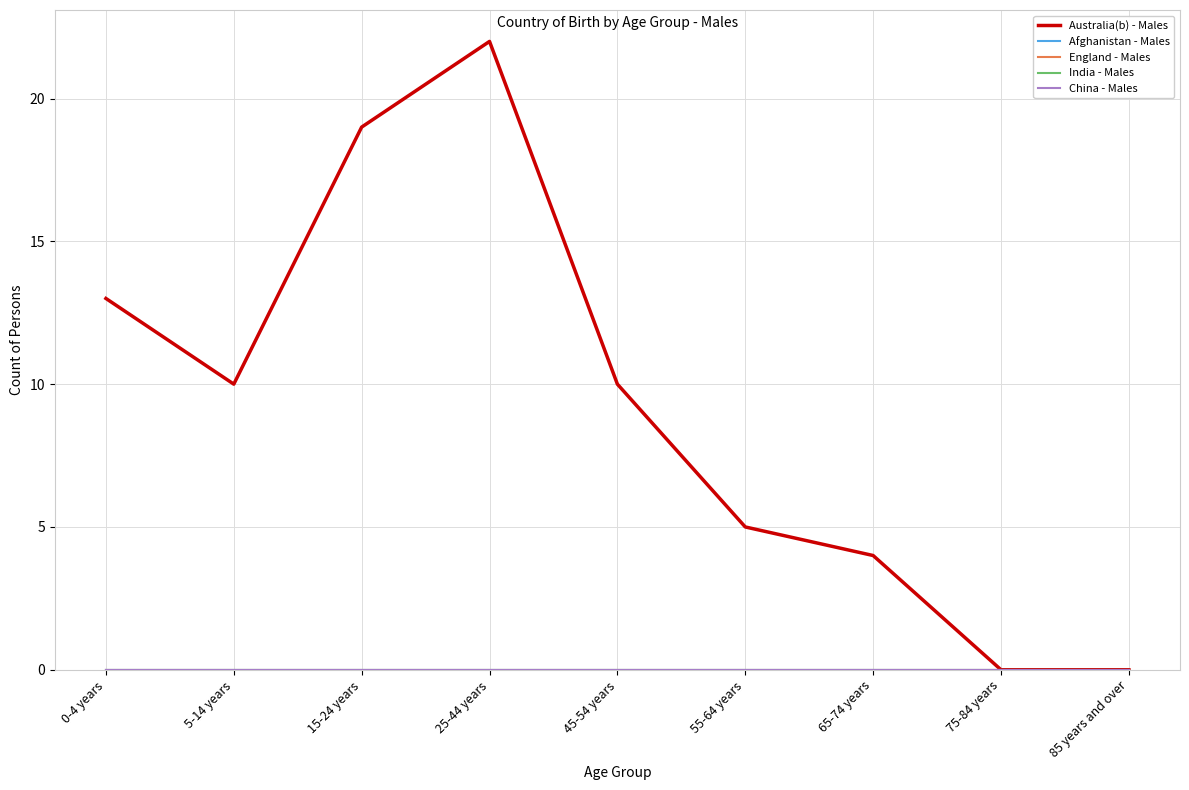

True or false: Australia(b) - Males has a value of 6 at 15-24 years.

False